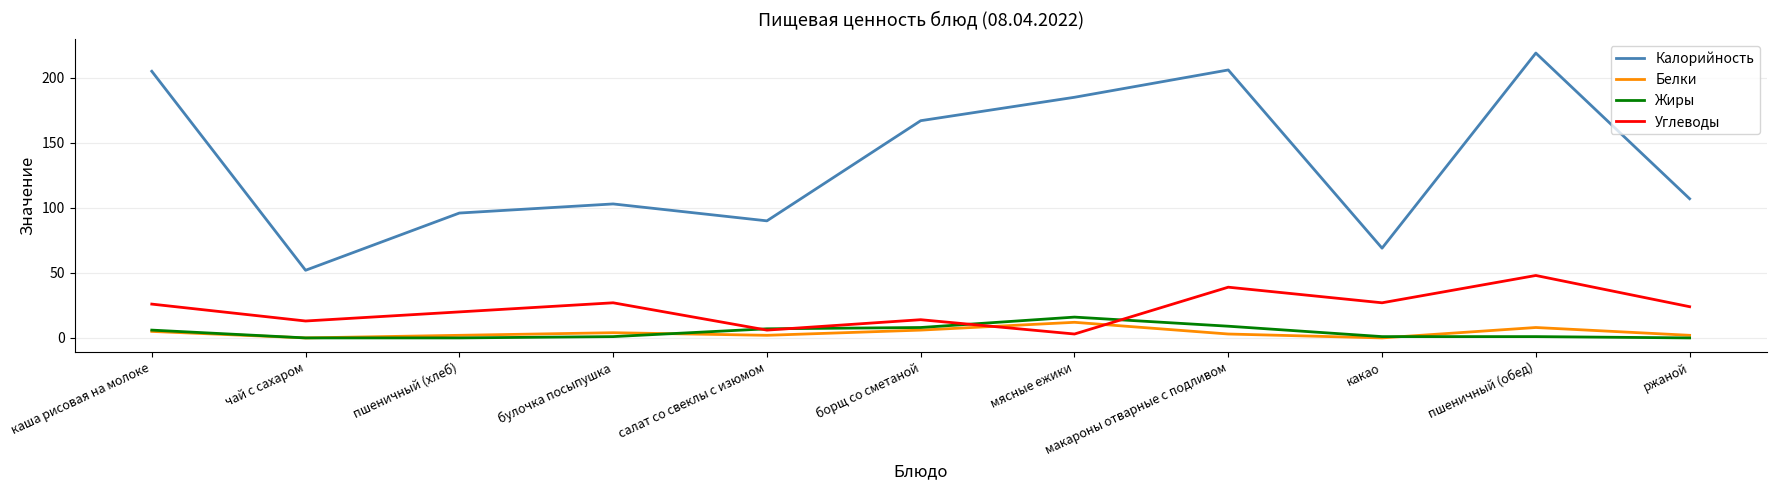

Which series has the largest total across all categories?

Калорийность